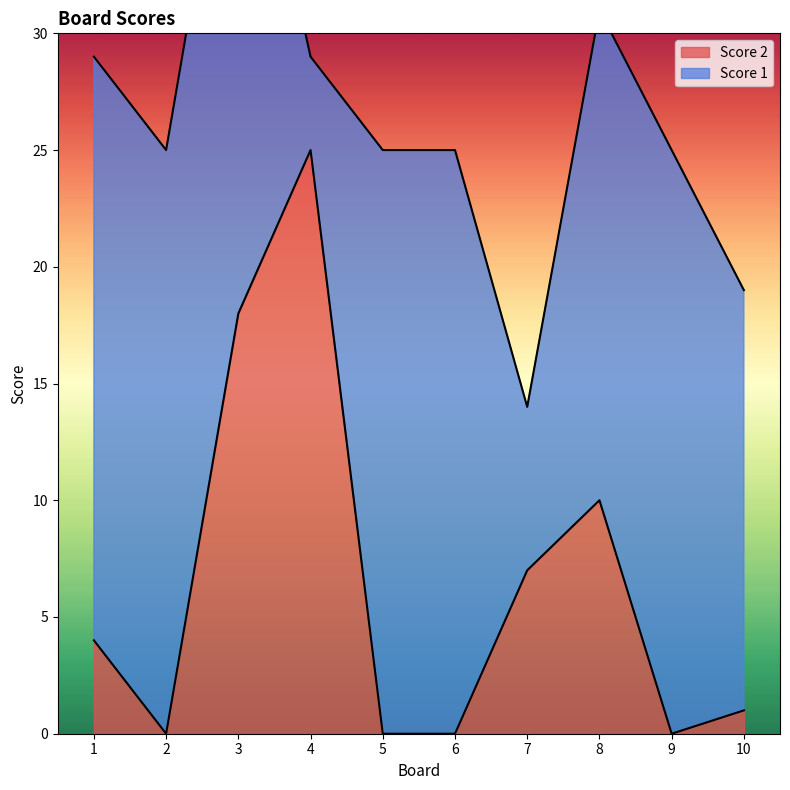

The chart shows a value of 1 at 10. True or false?

False